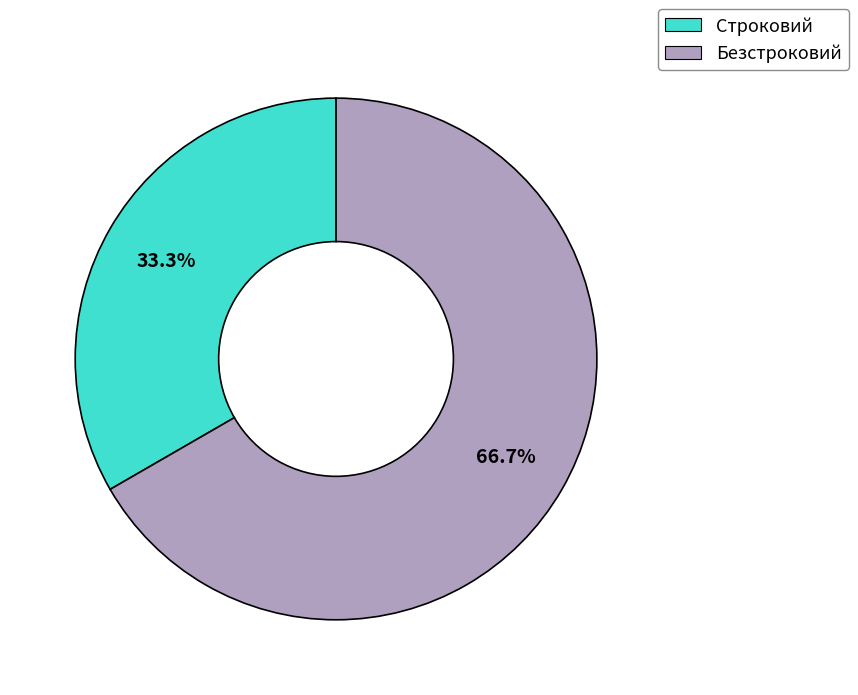

Which slice is the largest?

Безстроковий